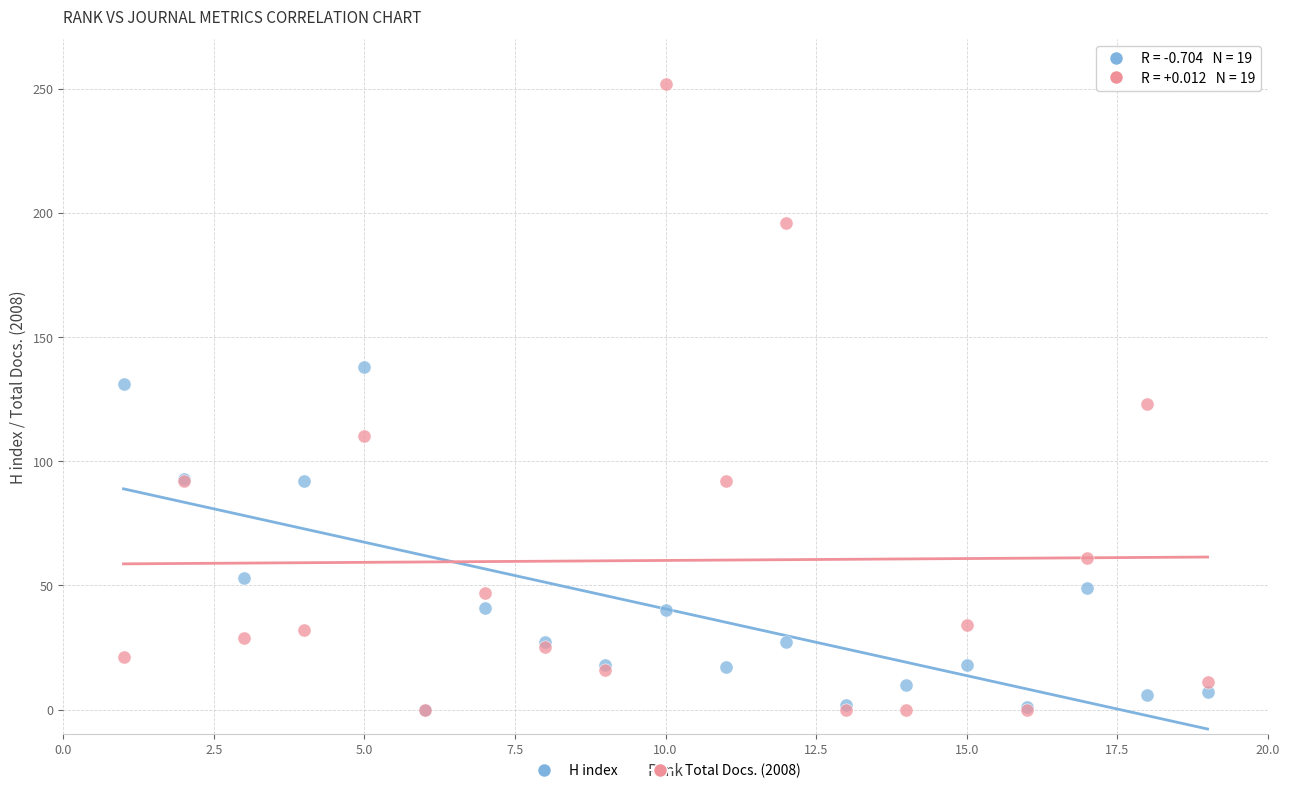

What are all the series names shown in the legend?

H index, Total Docs. (2008)